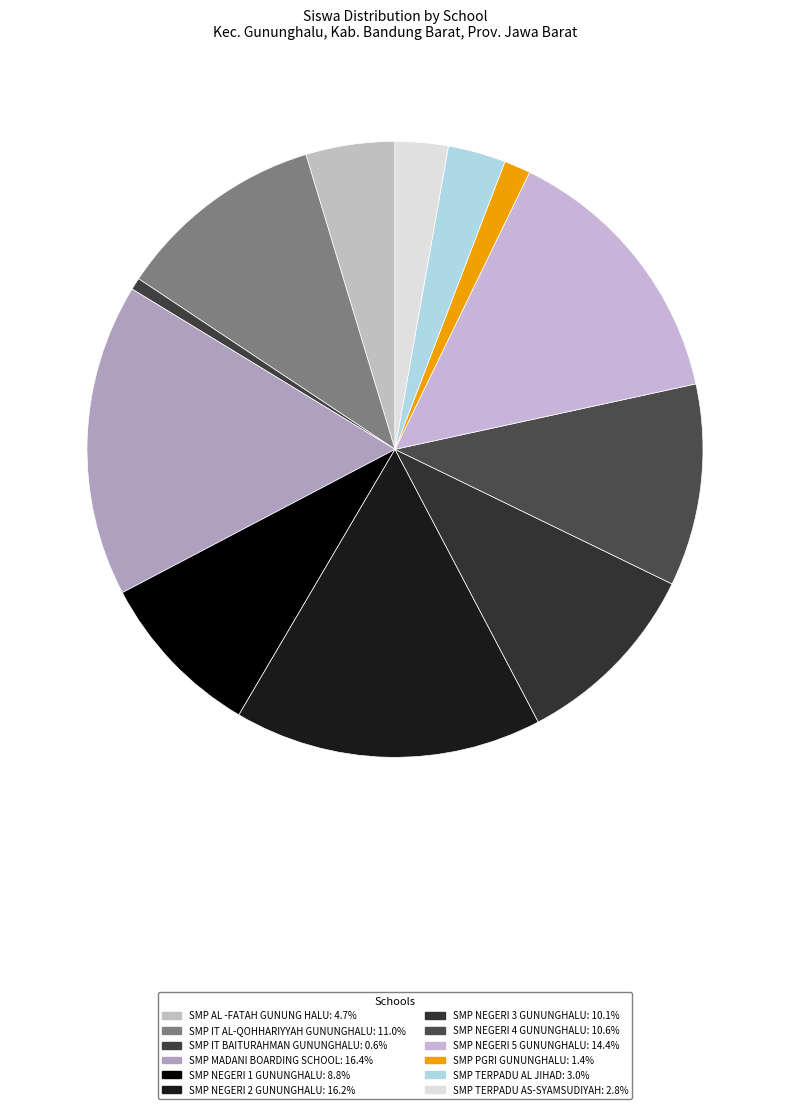

What is the smallest slice in the pie chart?

SMP IT BAITURAHMAN GUNUNGHALU